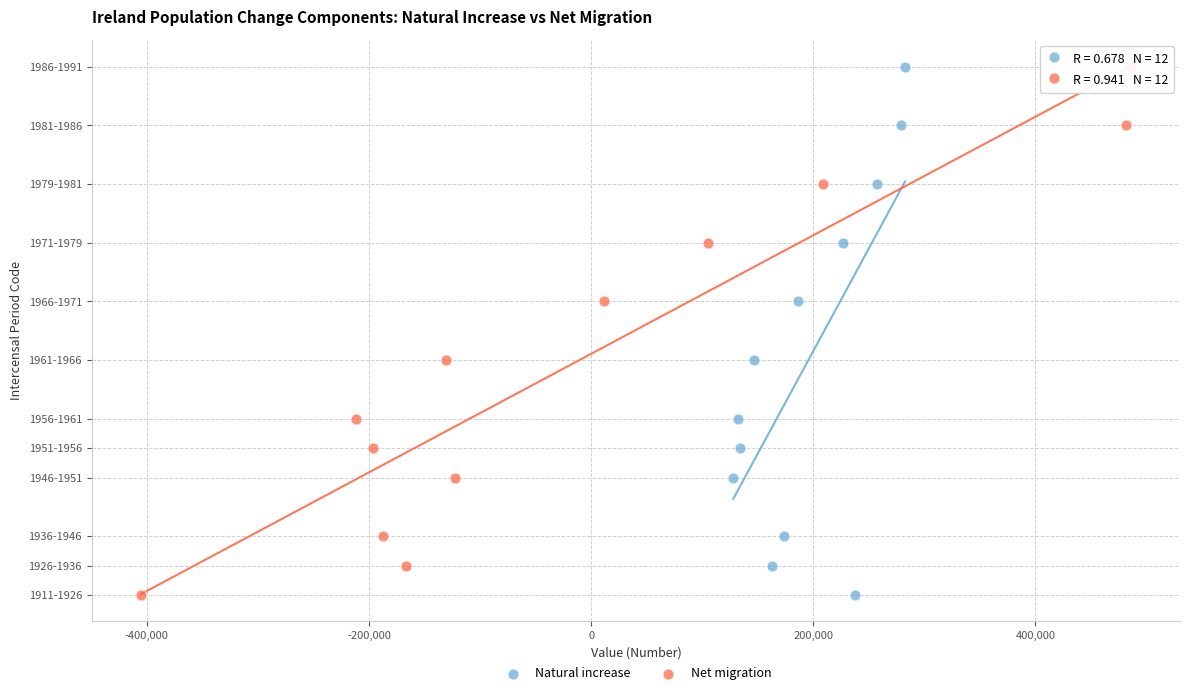

What are all the series names shown in the legend?

Natural increase, Net migration